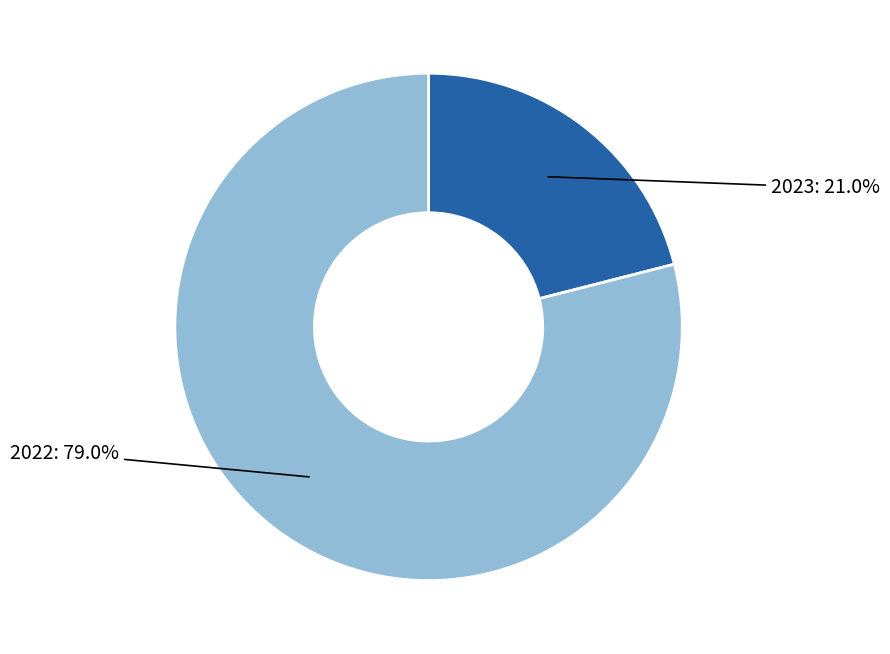

Is there a majority slice in this chart?

Yes